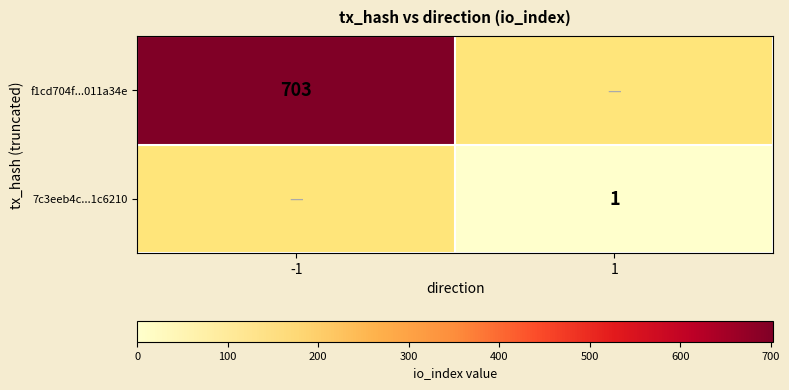

Is the value of 7c3eeb4c...1c6210 at 1 greater than the value of f1cd704f...011a34e at -1?

No